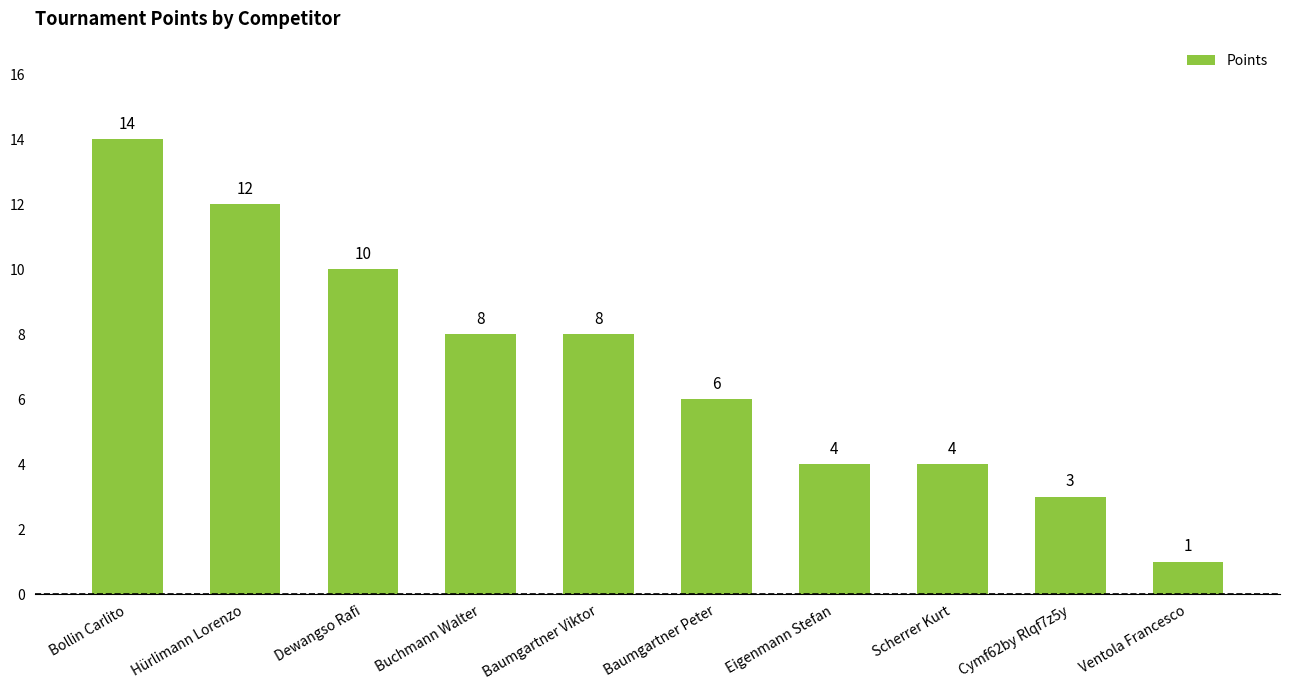

Between Buchmann Walter and Baumgartner Peter, which is larger?

Buchmann Walter